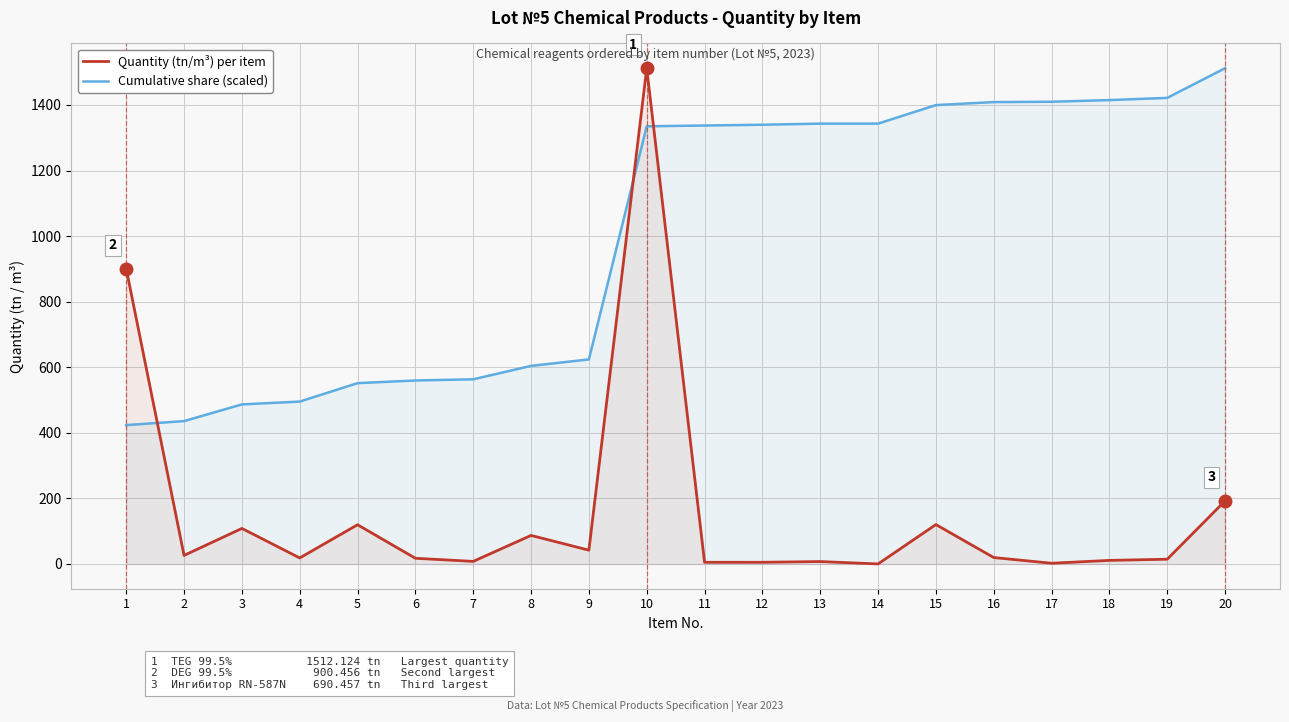

What is the value of the Quantity (tn/m³) per item point at the 16th from the left?

19.5